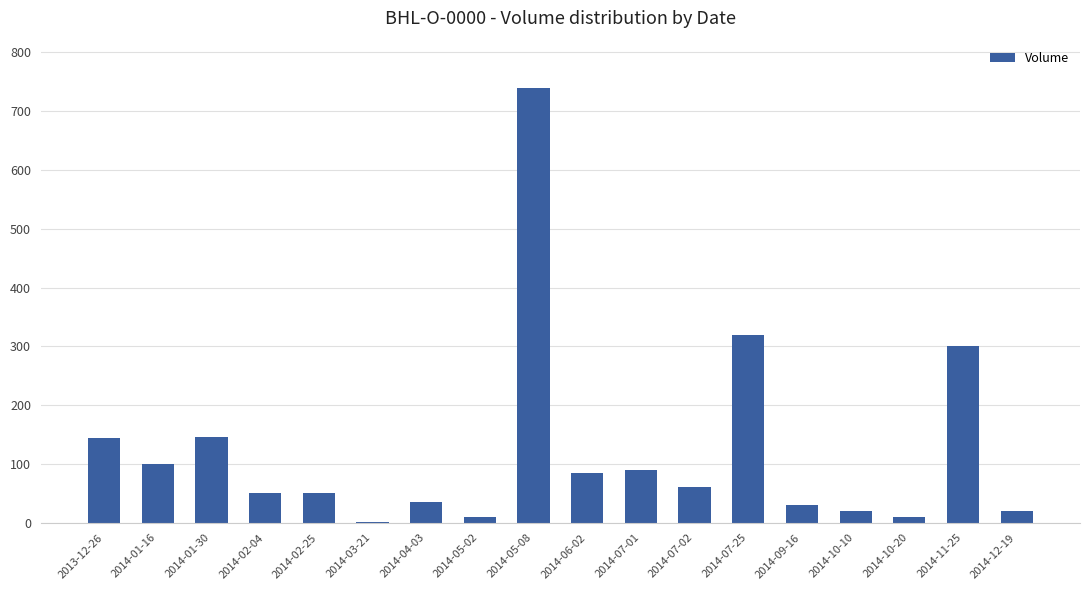

What is the average value?

123